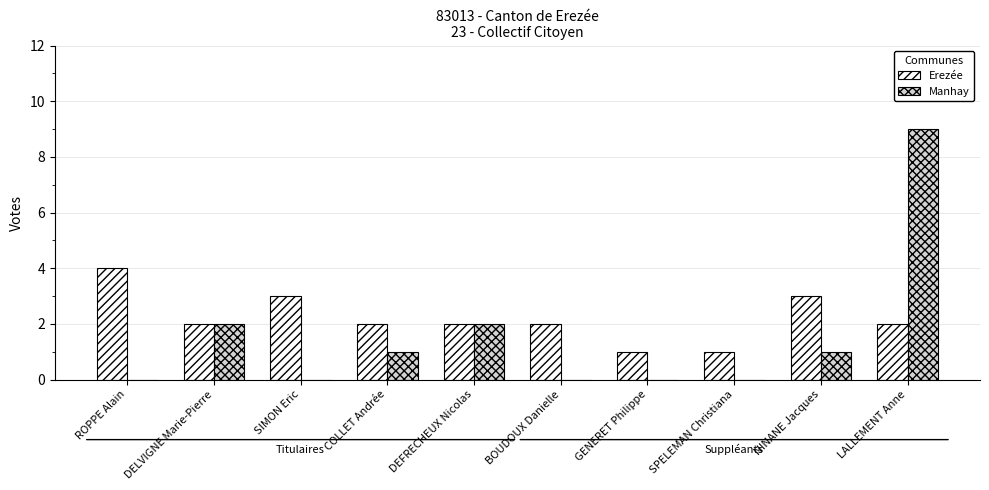

Which series changed the most between DELVIGNE Marie-Pierre and SPELEMAN Christiana?

Manhay